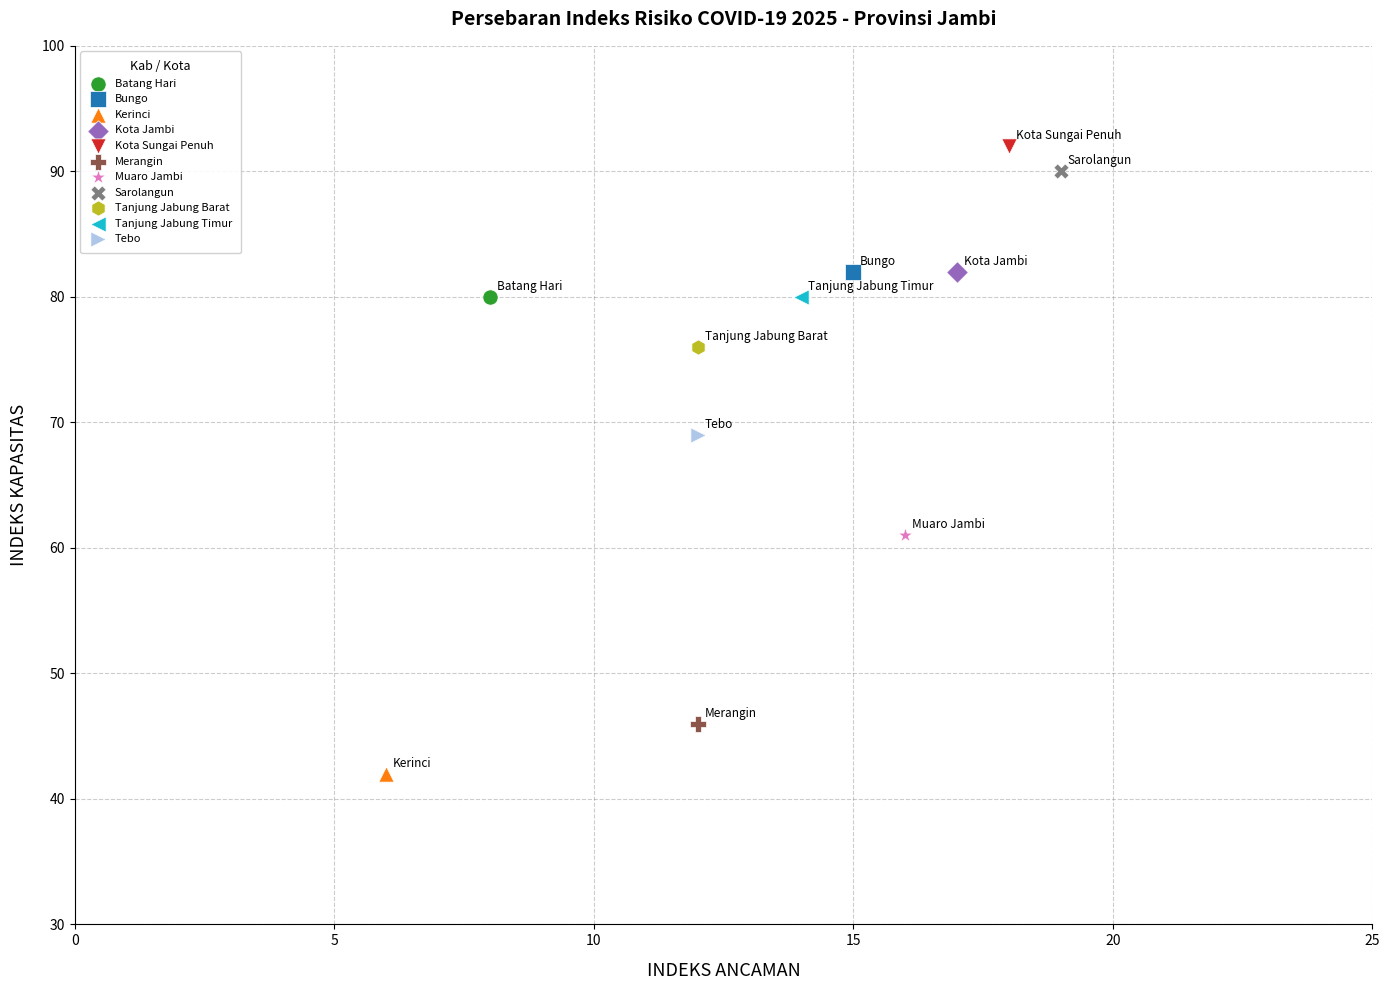

What are all the series names shown in the legend?

Batang Hari, Bungo, Kerinci, Kota Jambi, Kota Sungai Penuh, Merangin, Muaro Jambi, Sarolangun, Tanjung Jabung Barat, Tanjung Jabung Timur, Tebo